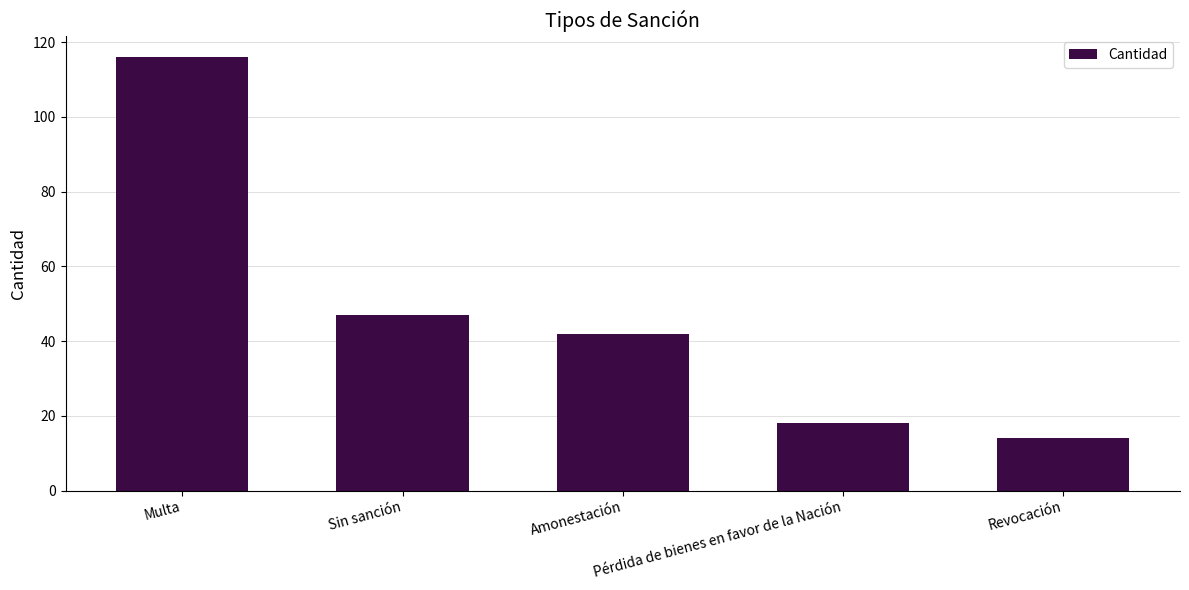

What is the minimum value shown in the chart?

14